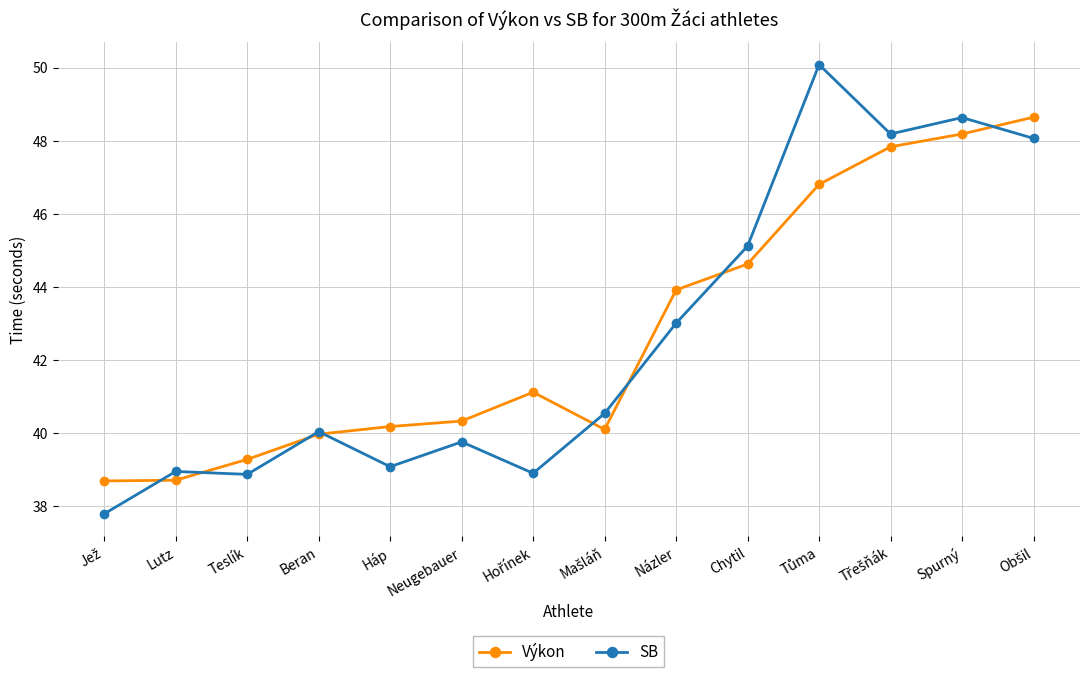

Which series has the largest range (max minus min)?

SB